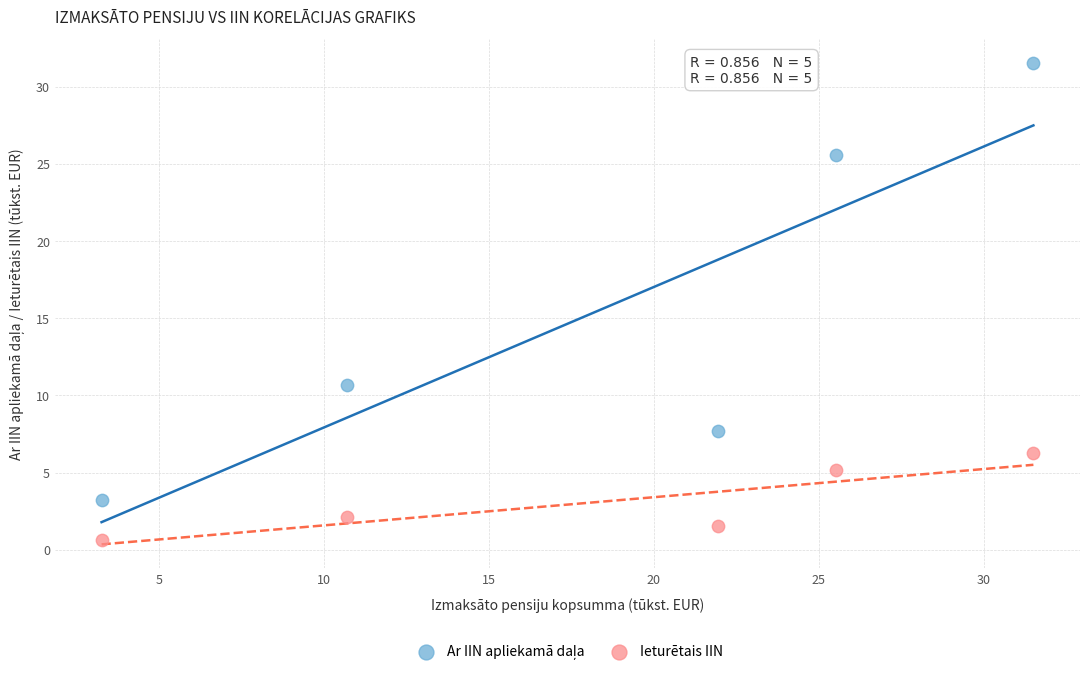

What is the X range (max minus min) for the scatter plot?

28.3